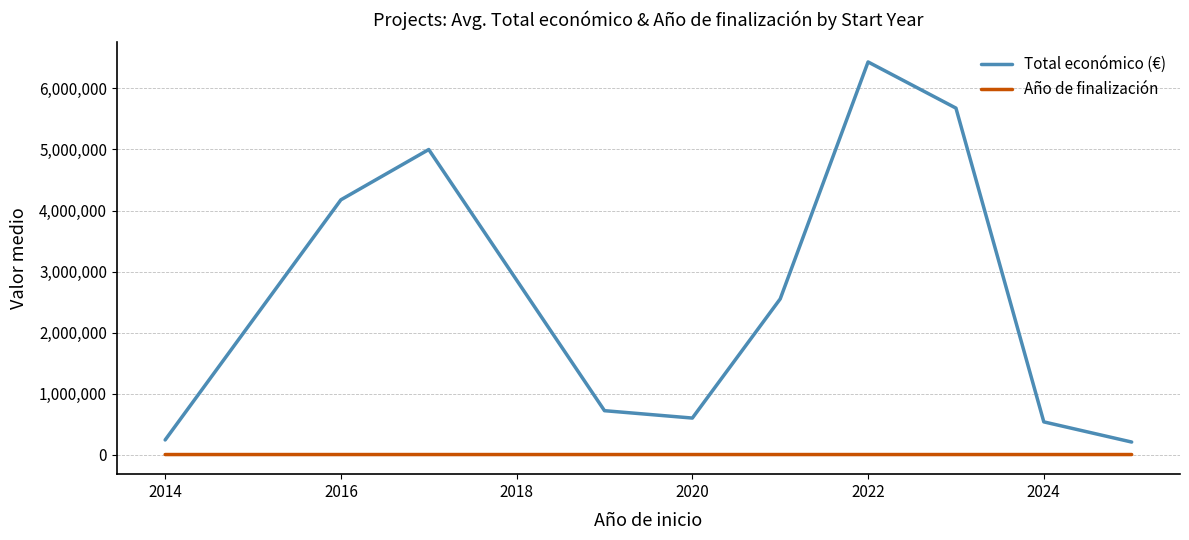

Does the chart have visible grid lines?

Yes